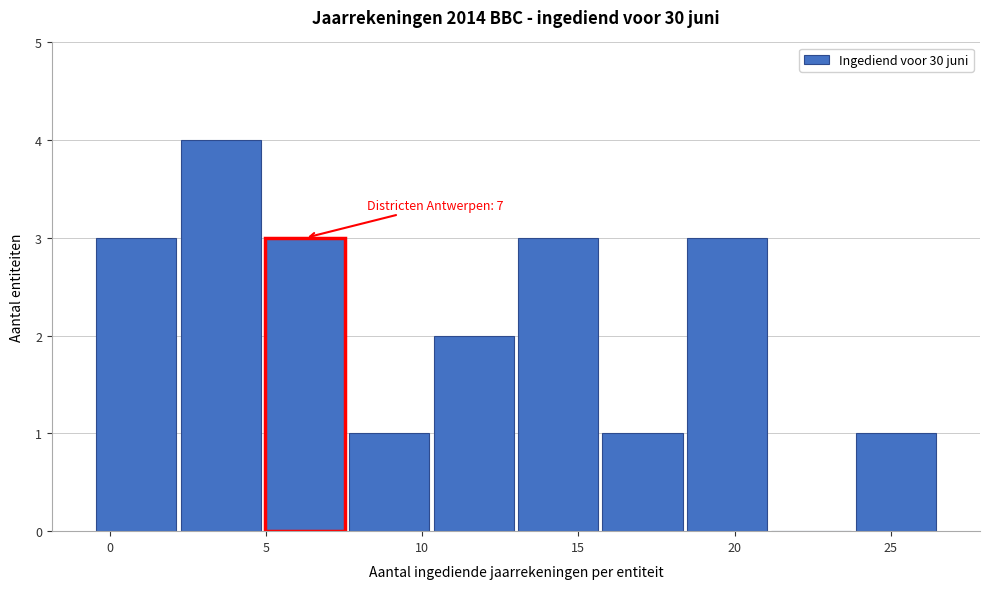

Over which range of the x-axis is the bar tallest?

2.2 to 4.9